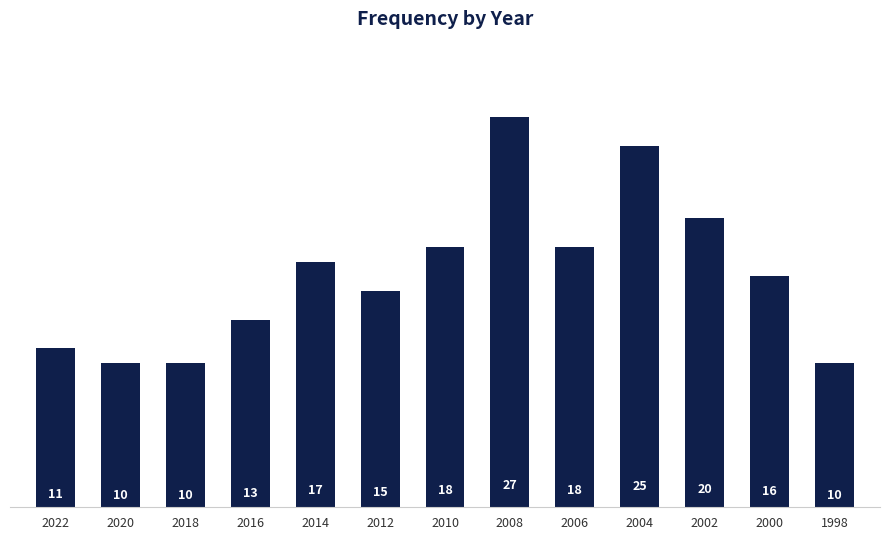

Are the bars grouped side by side (vs. stacked)?

No